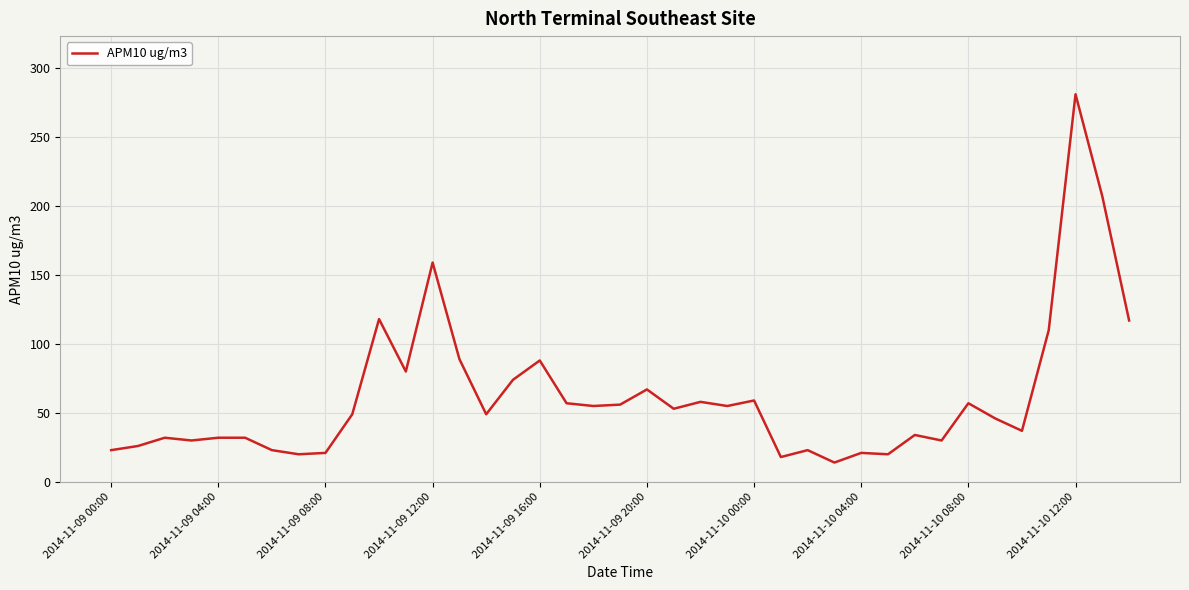

What is the difference between the maximum and minimum values?

267